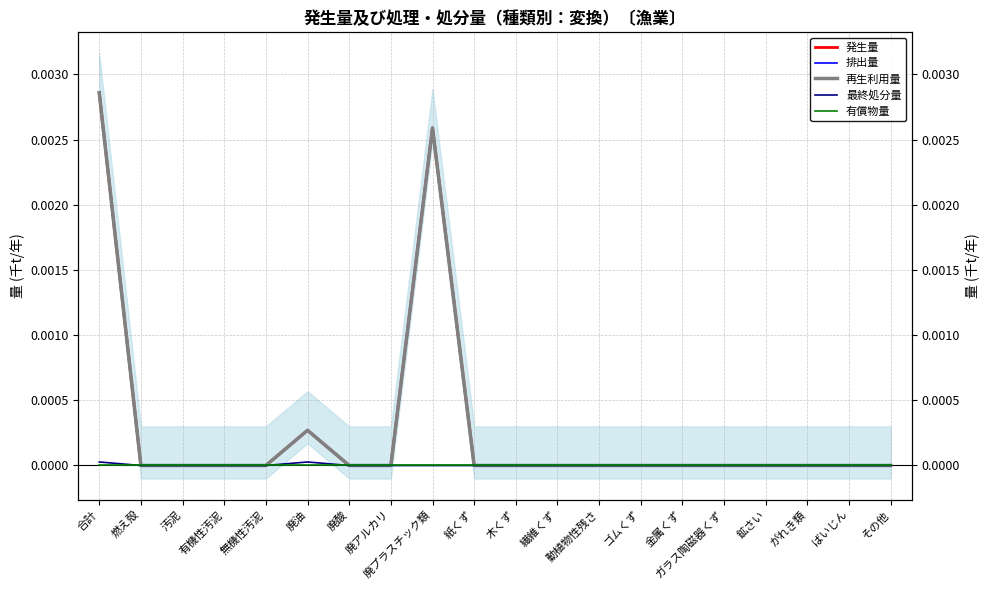

Is this an area chart (filled region under the line)?

No